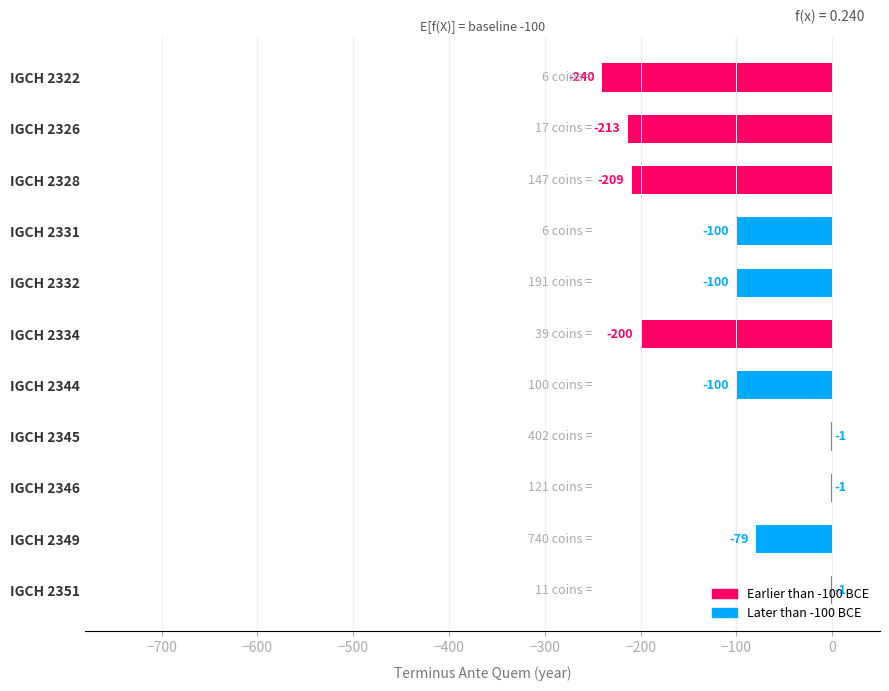

What is the change in value from IGCH 2326 to IGCH 2332?

+113